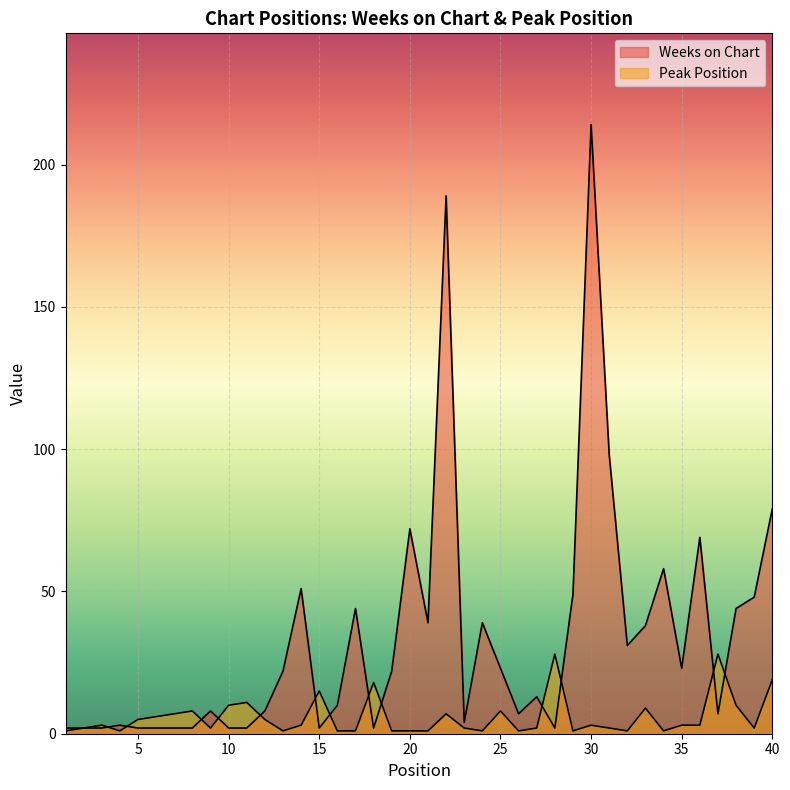

What is the minimum value for Peak Position?

1